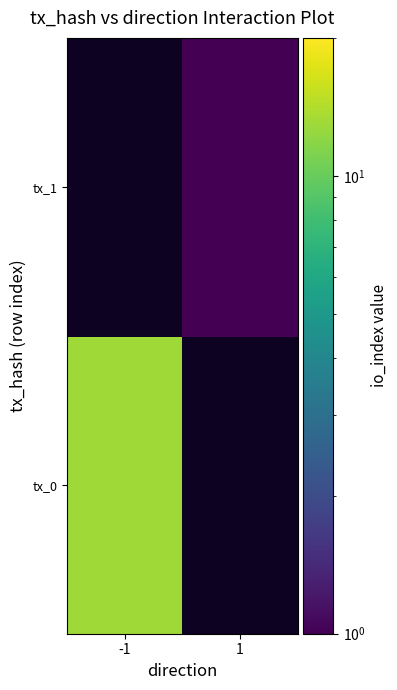

How many categories are shown in the chart?

2